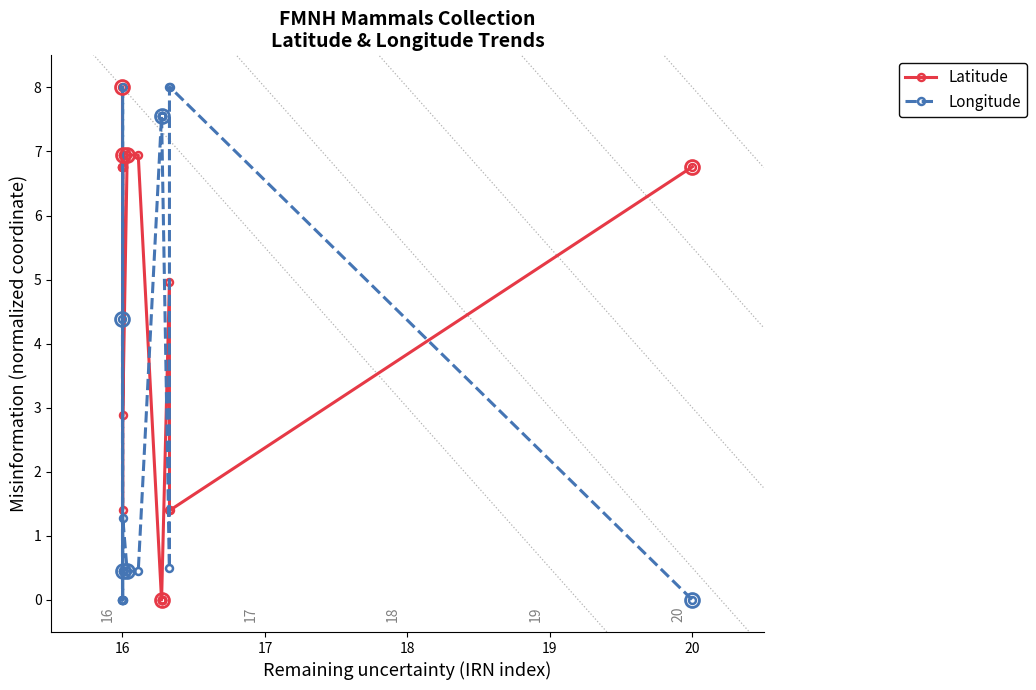

Rank the series by their maximum value, from lowest to highest.

Latitude, Longitude